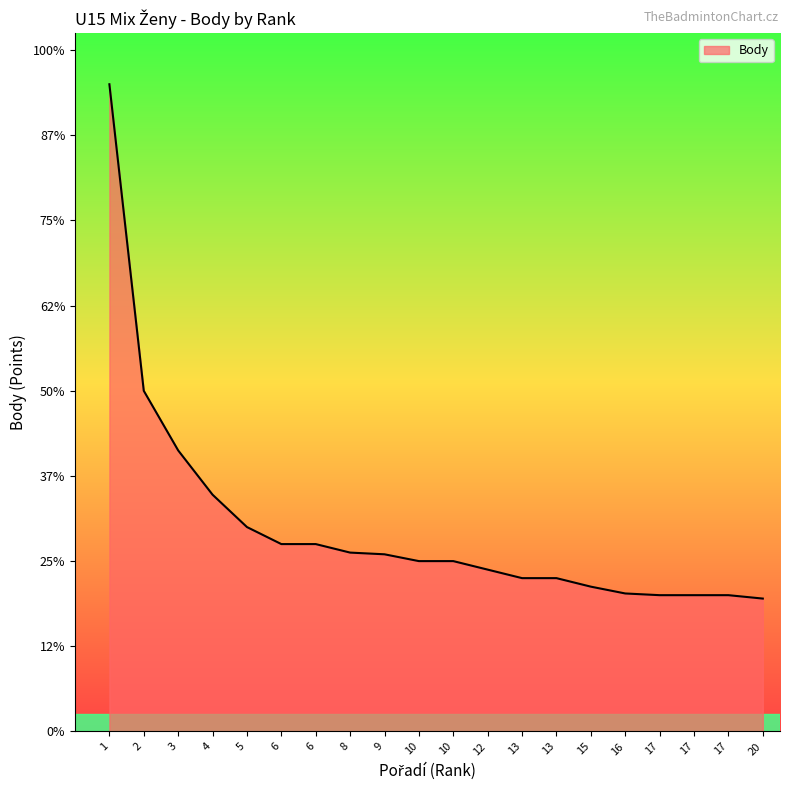

Is it true that the value at 4 is 1390?

True